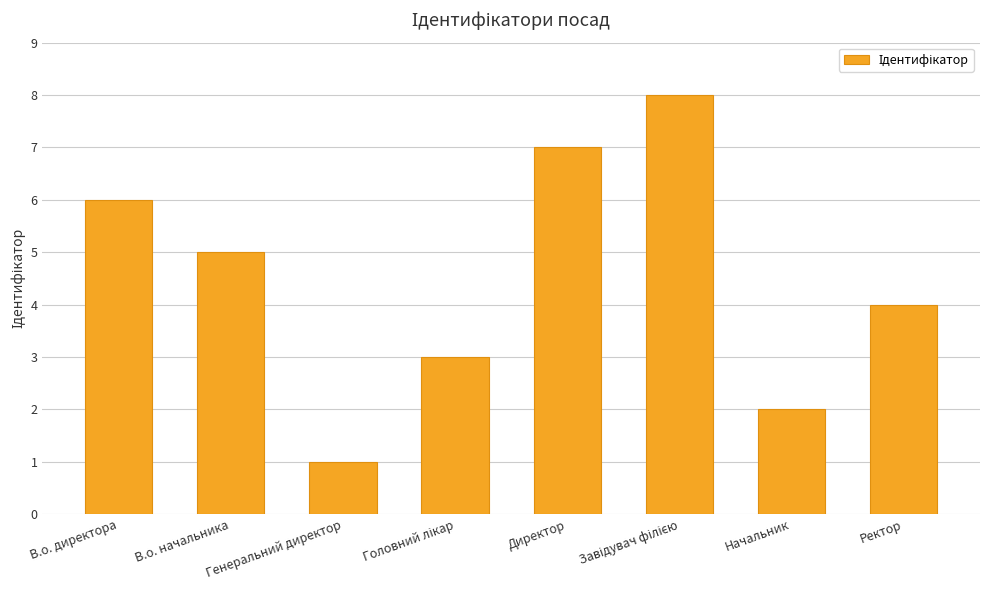

Reading left to right, extract all data points from this chart.

6	5	1	3	7	8	2	4